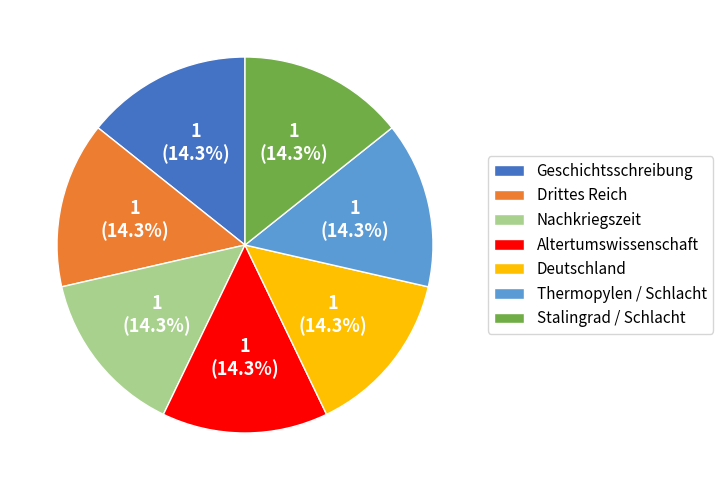

Is there any slice that represents more than half of the pie?

No